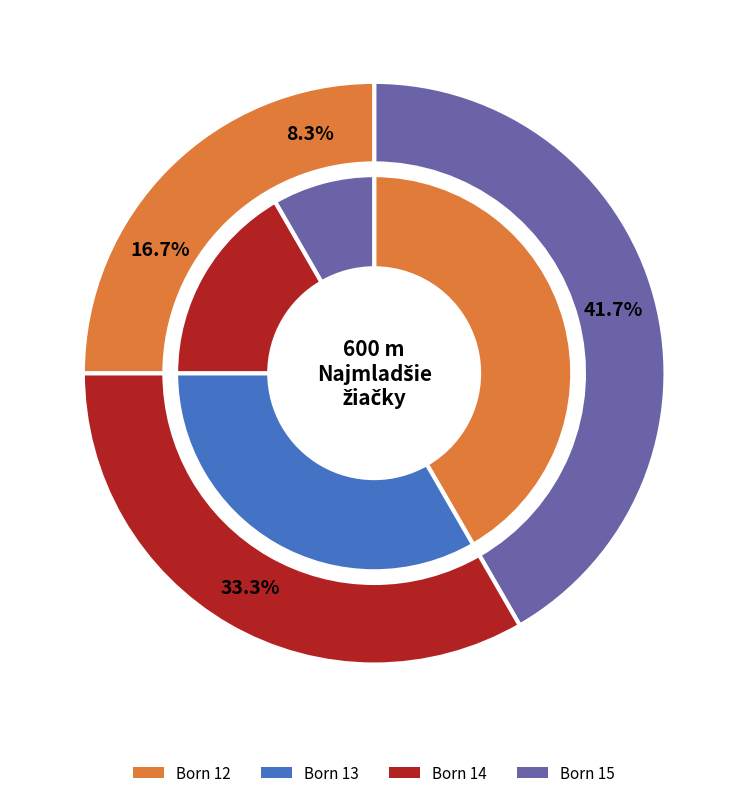

Count the number of slices in the pie.

2